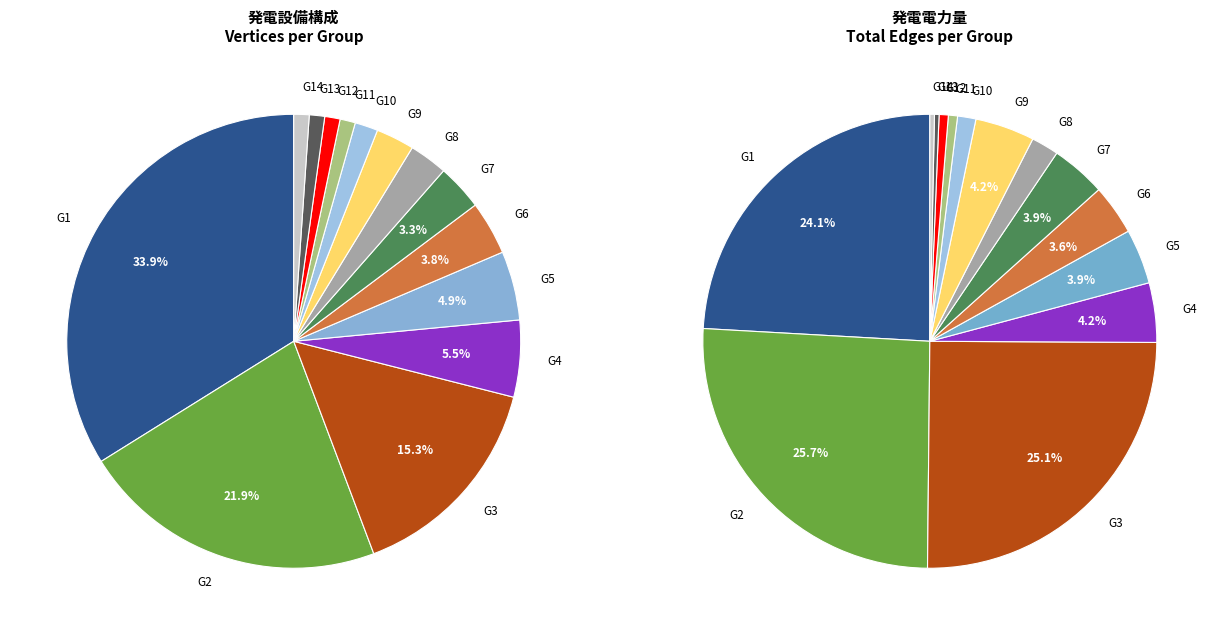

To the nearest percent, what is the average slice percentage?

7%